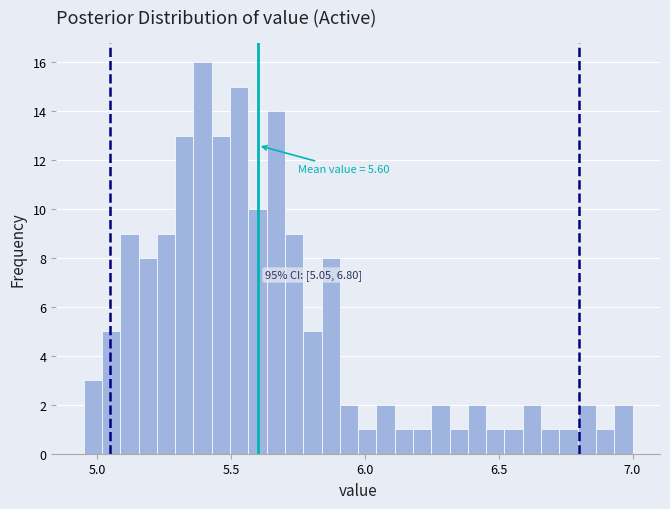

Around what value on the x-axis is the tallest bar? Give the approximate position of its centre, as read against the axis.

5.40